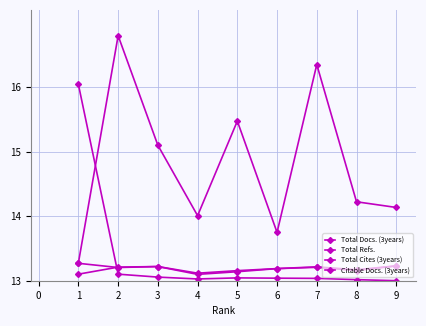

How many data points does each series have?

9